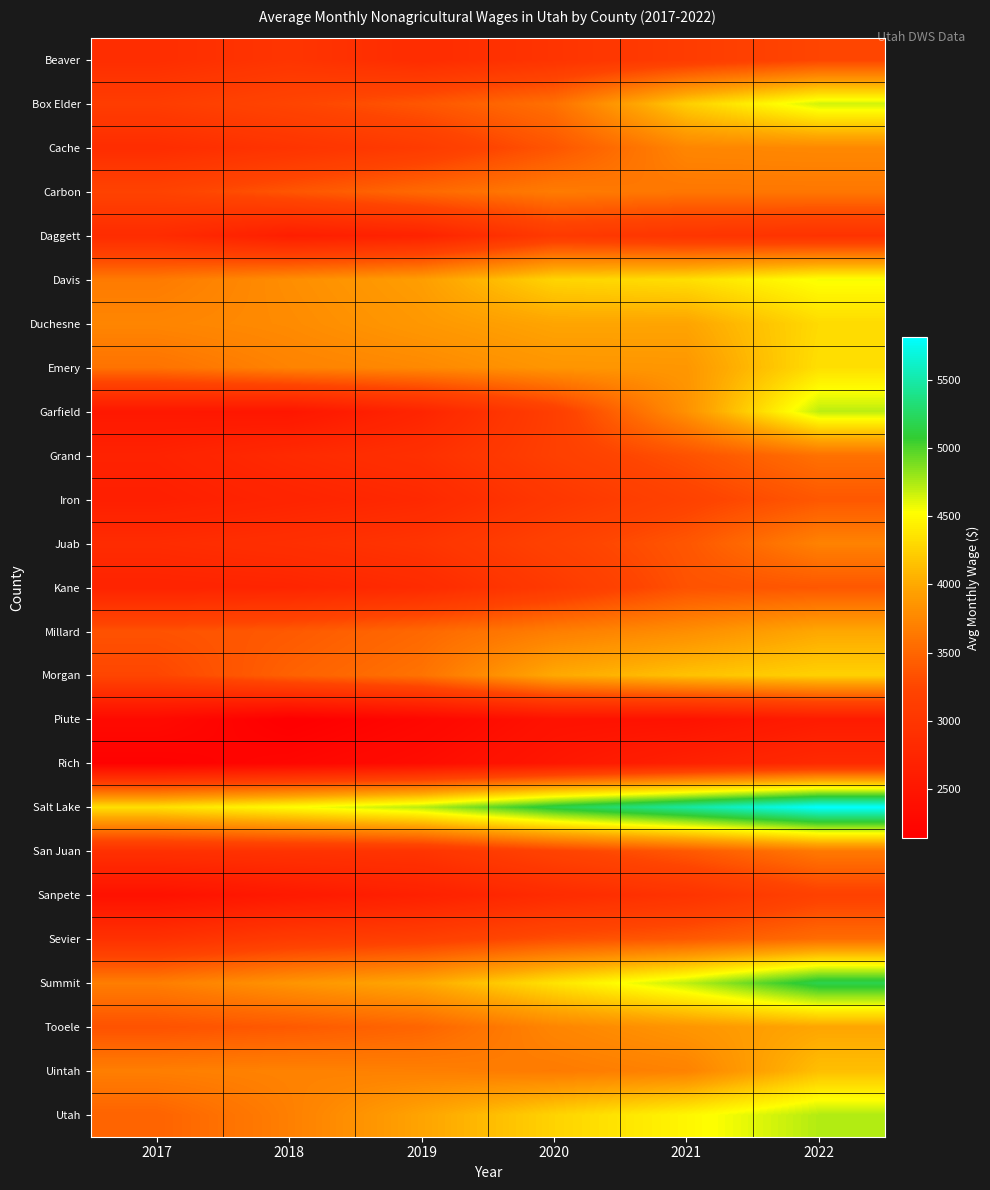

What is the total value across all series at 2022?

98083.0